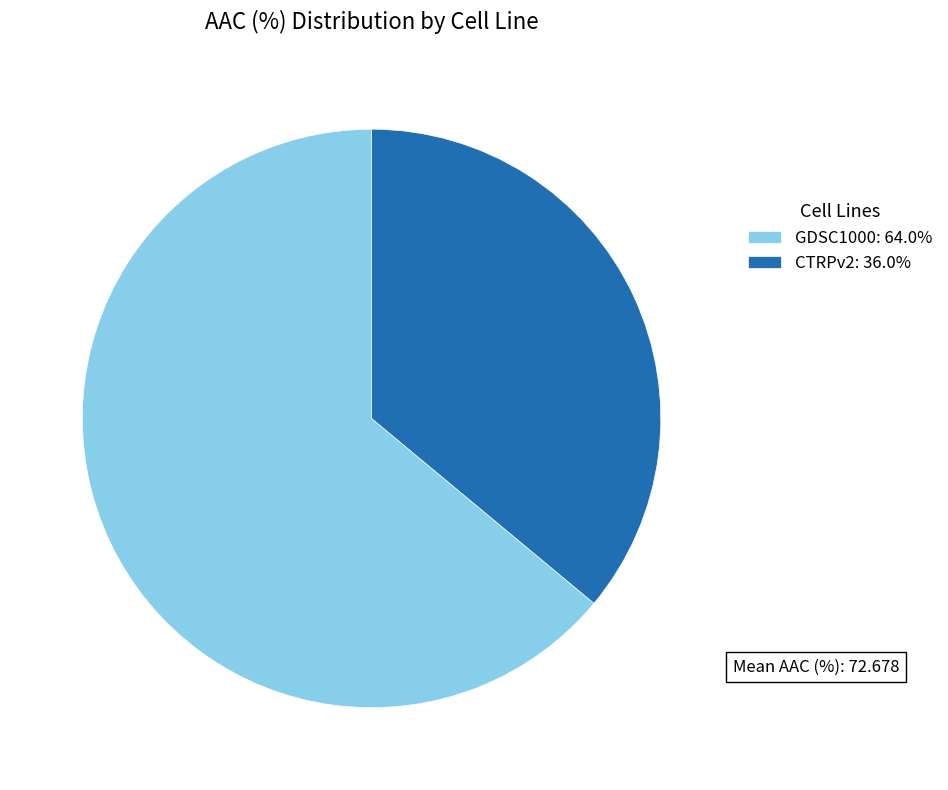

Rank the categories by value from lowest to highest.

CTRPv2, GDSC1000